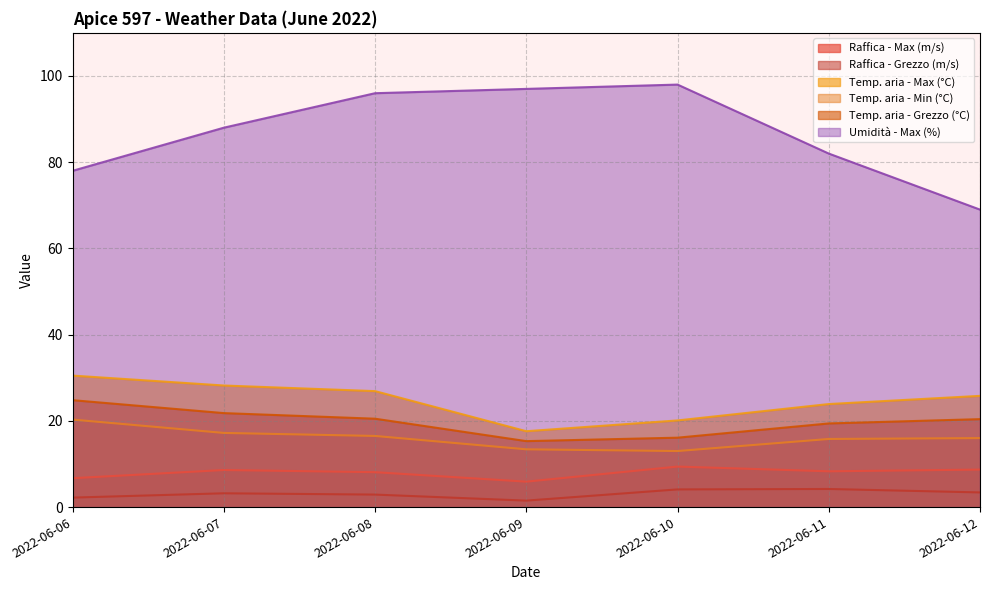

Is it true that Raffica - Max (m/s) equals 10.3 at 2022-06-09?

False